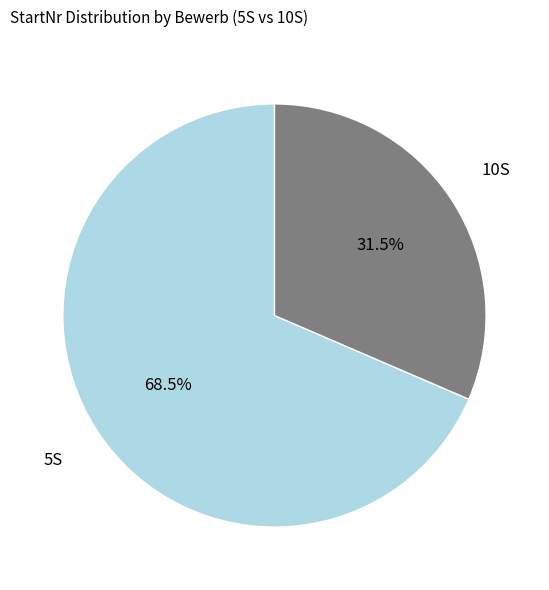

What is the largest slice in the pie chart?

5S